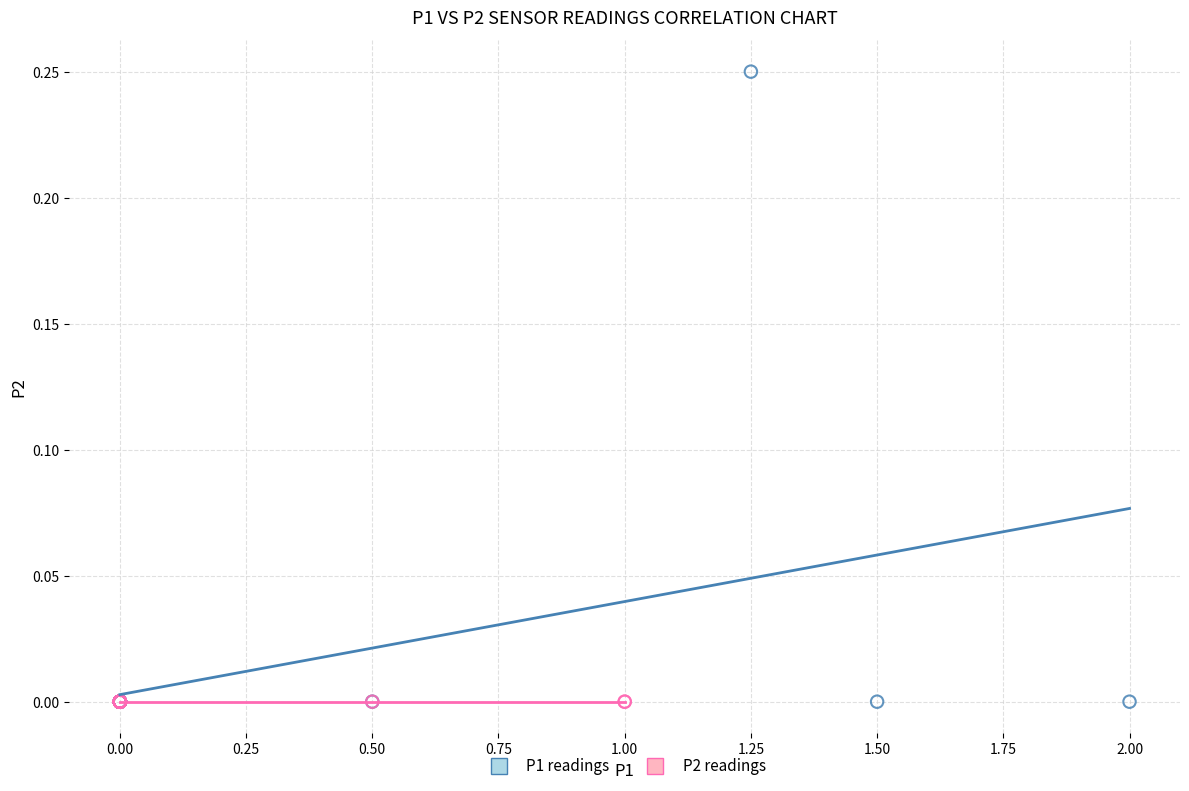

Which series reaches the maximum Y coordinate?

P1 readings